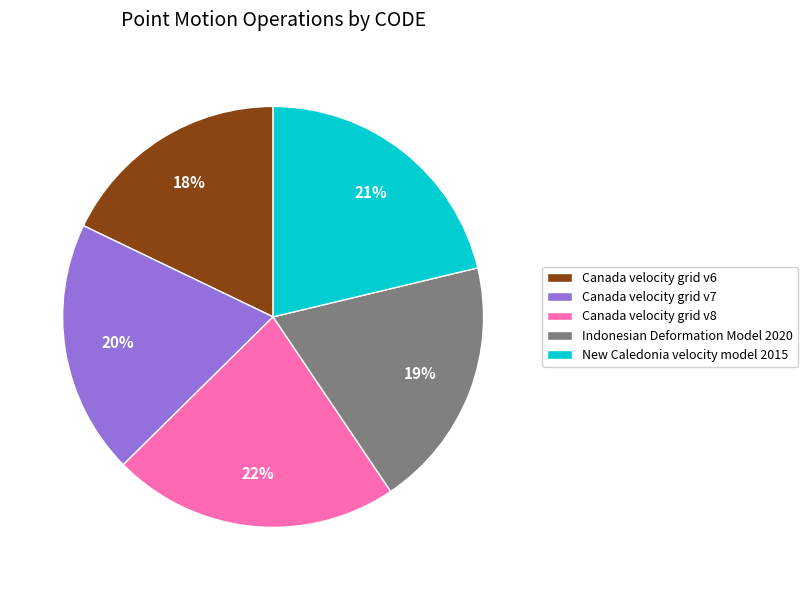

Is the sum of Canada velocity grid v6 and New Caledonia velocity model 2015 greater than half?

No